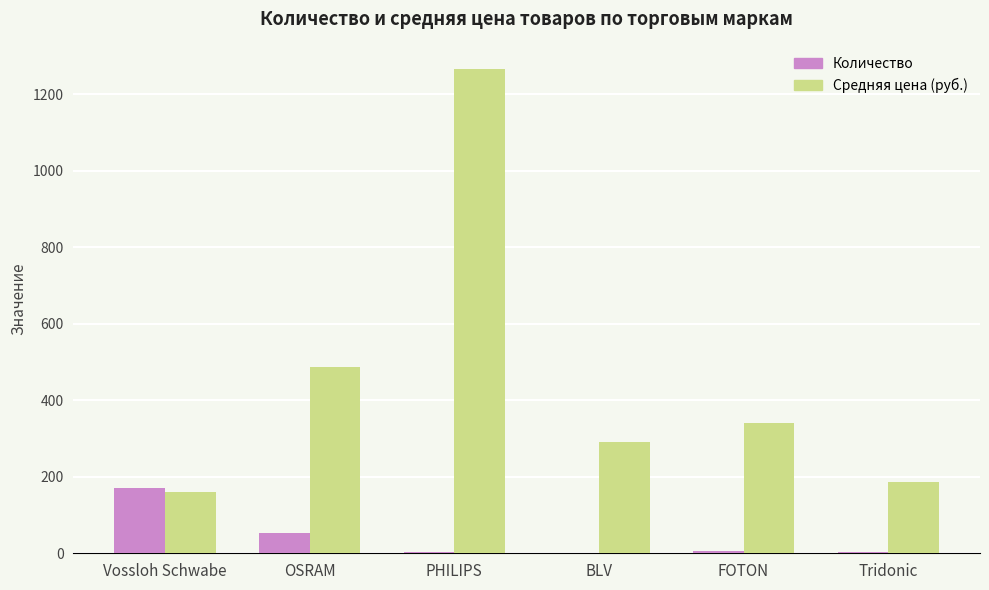

The value of Средняя цена (руб.) at OSRAM is 686. True or false?

False